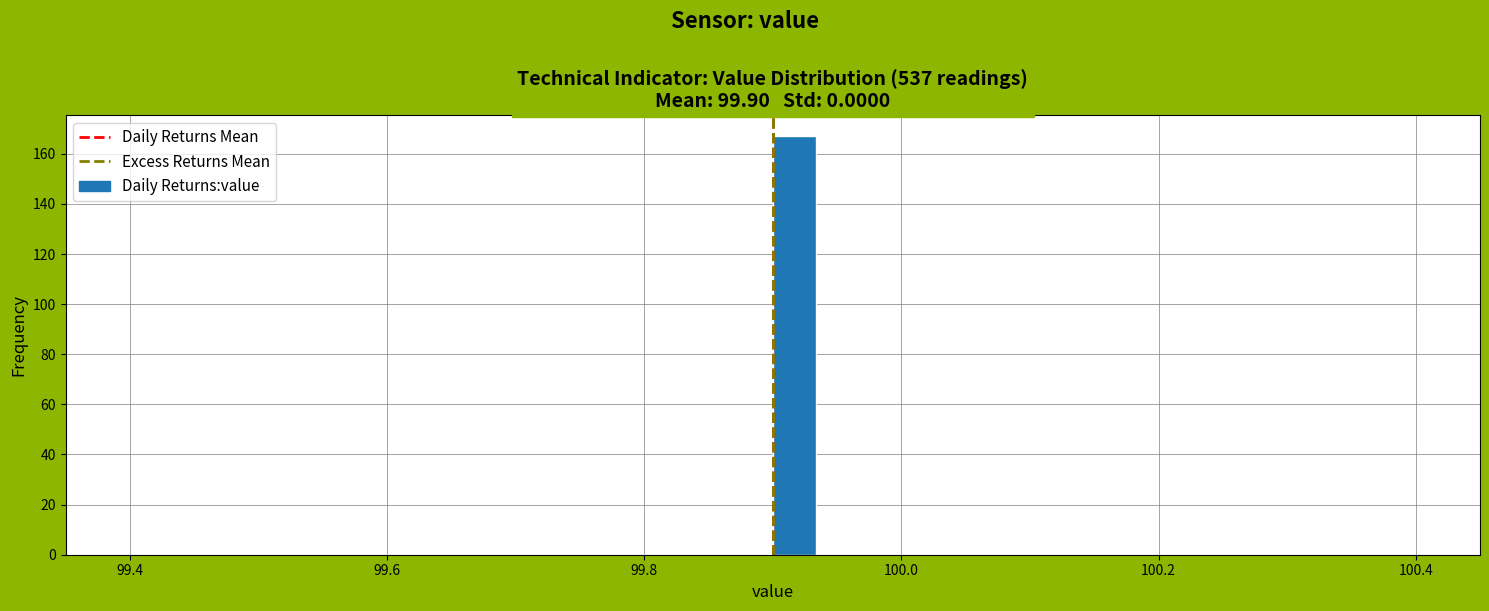

Around what value on the x-axis is the tallest bar? Give the approximate position of its centre, as read against the axis.

99.92